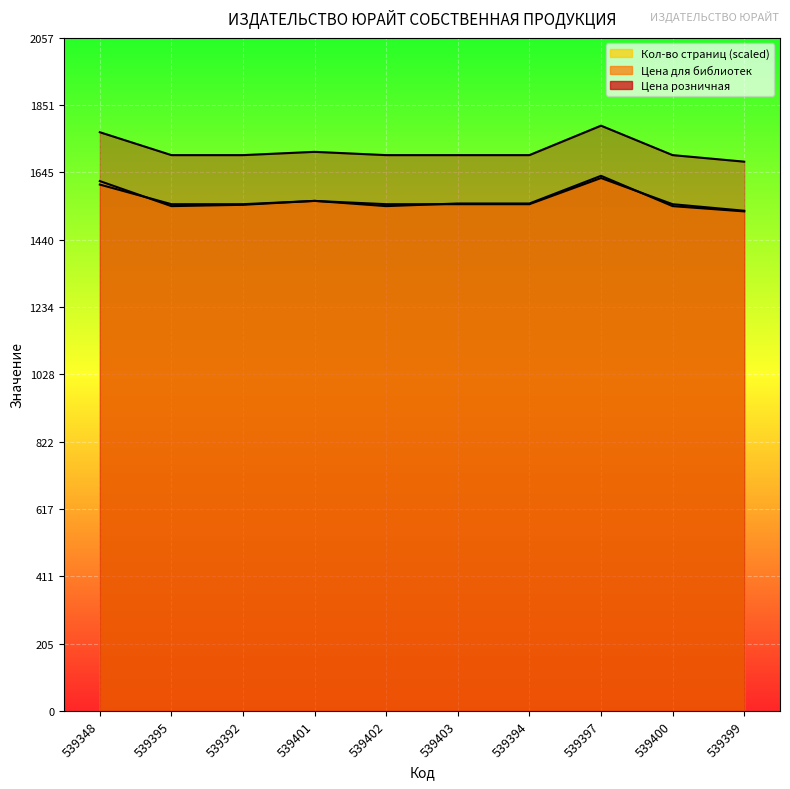

What is the highest value of the Кол-во страниц series?

1635.7